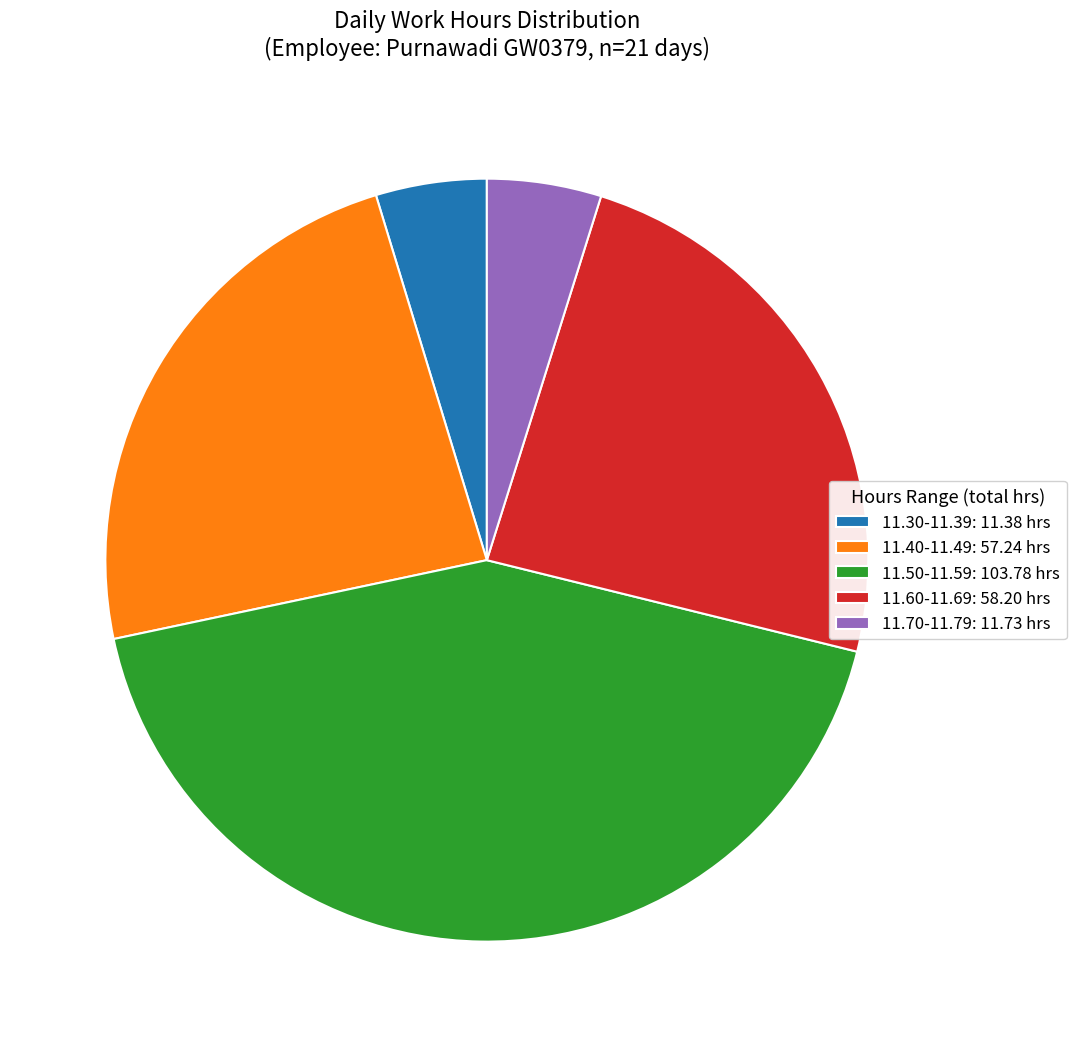

Does any single category account for the majority?

No